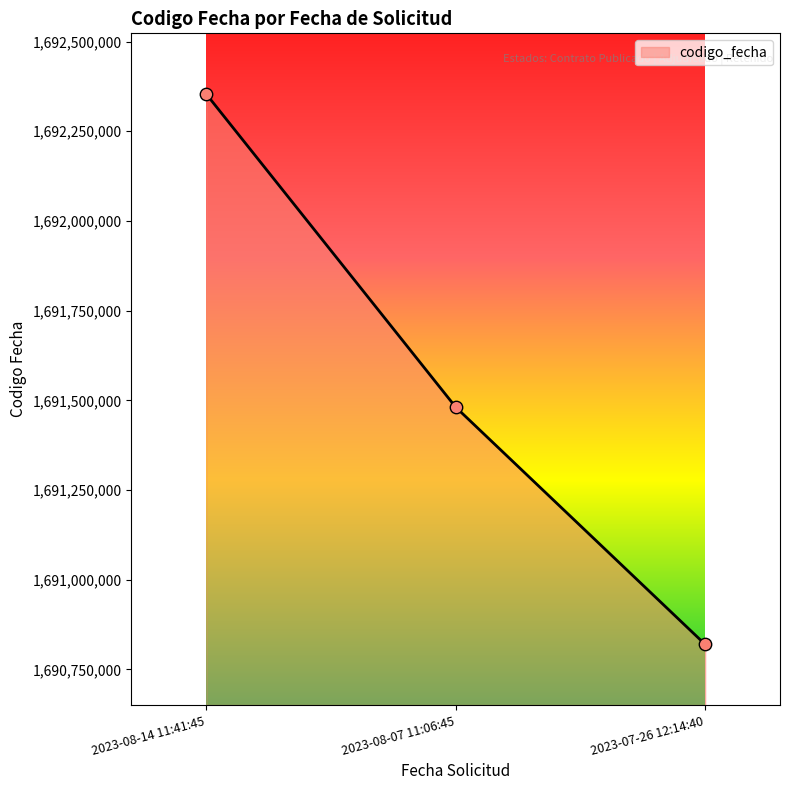

What is the change in value from 2023-08-14 11:41:45 to 2023-08-07 11:06:45?

-872493